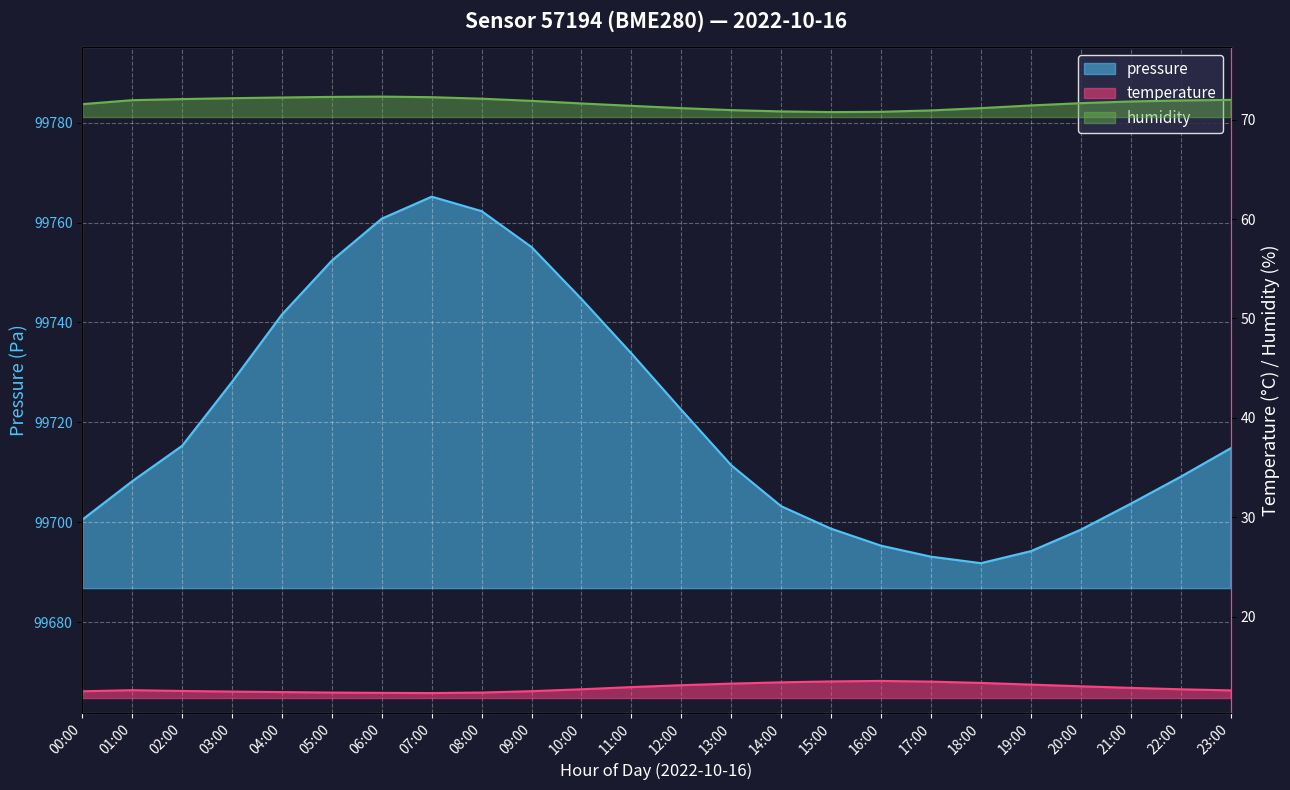

Where is temperature nearest to the value 12?

07:00